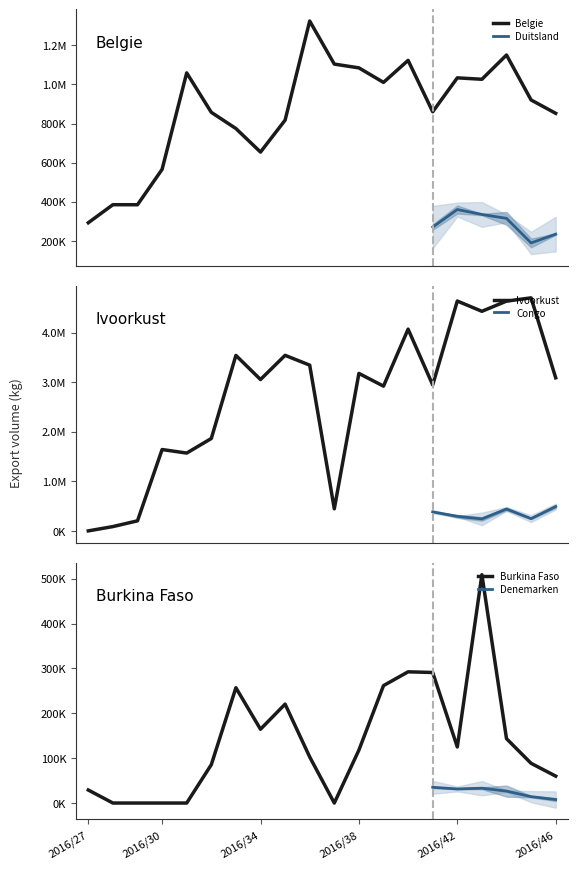

Which category has the highest value across all series?

2016/45